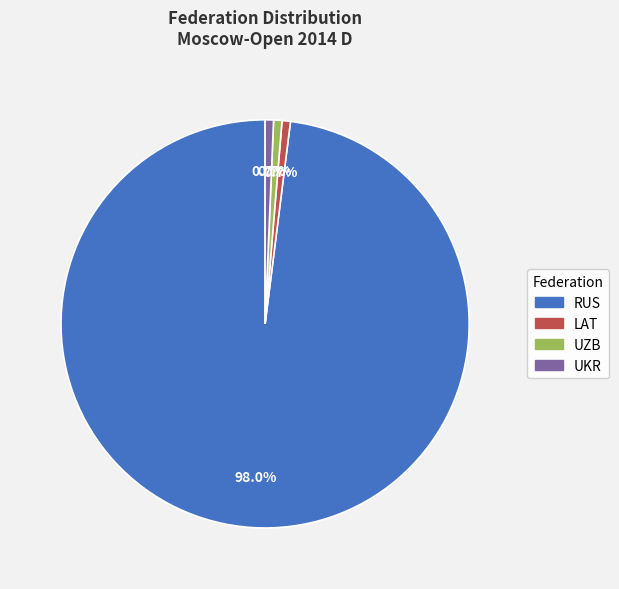

To the nearest percent, what portion does RUS represent?

98%